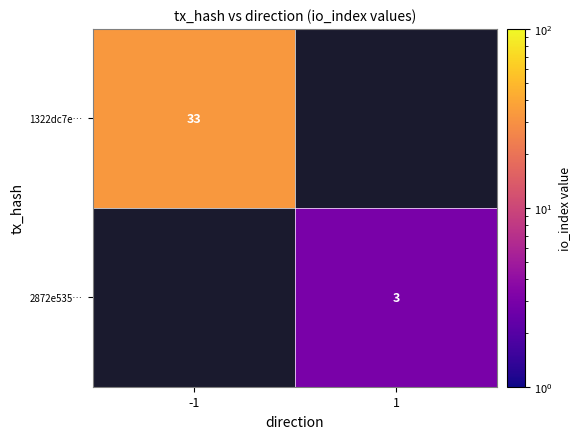

What is the minimum value shown in the chart?

3.0